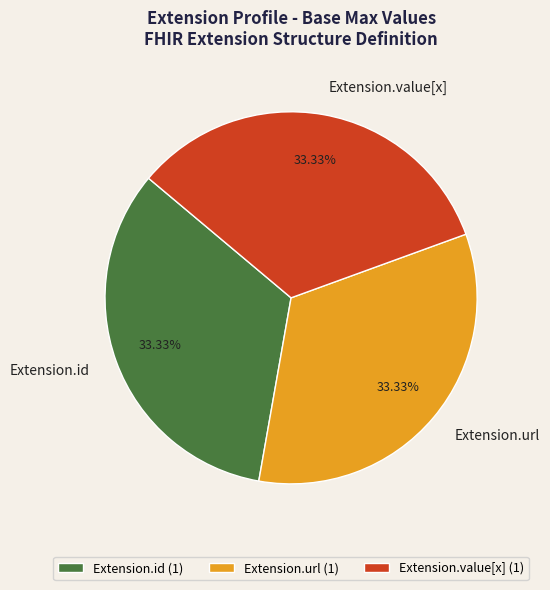

Does Extension.url represent more than half of the total?

No